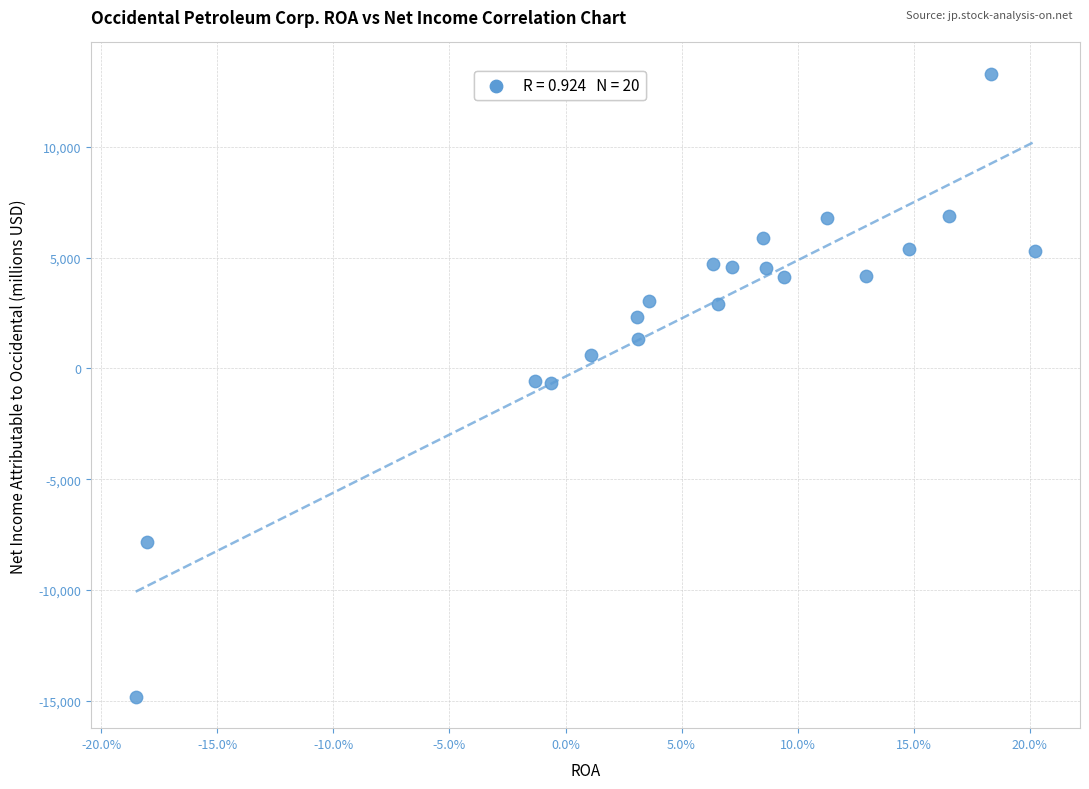

What is the range of Y values (max minus min)?

28135